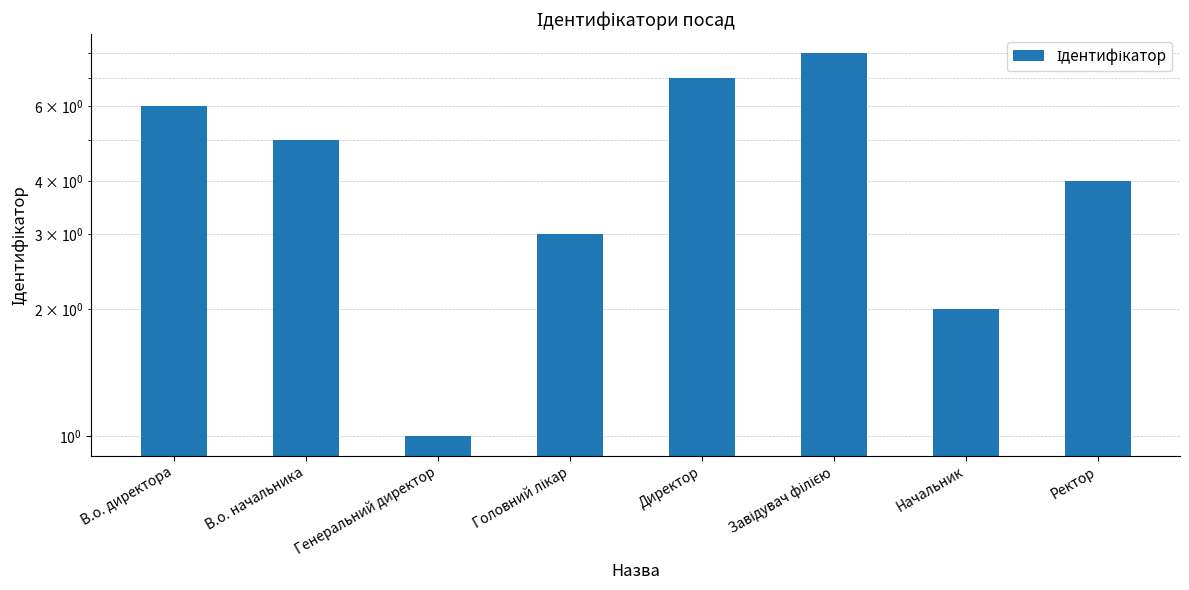

What is the change in value from Генеральний директор to Головний лікар?

+2